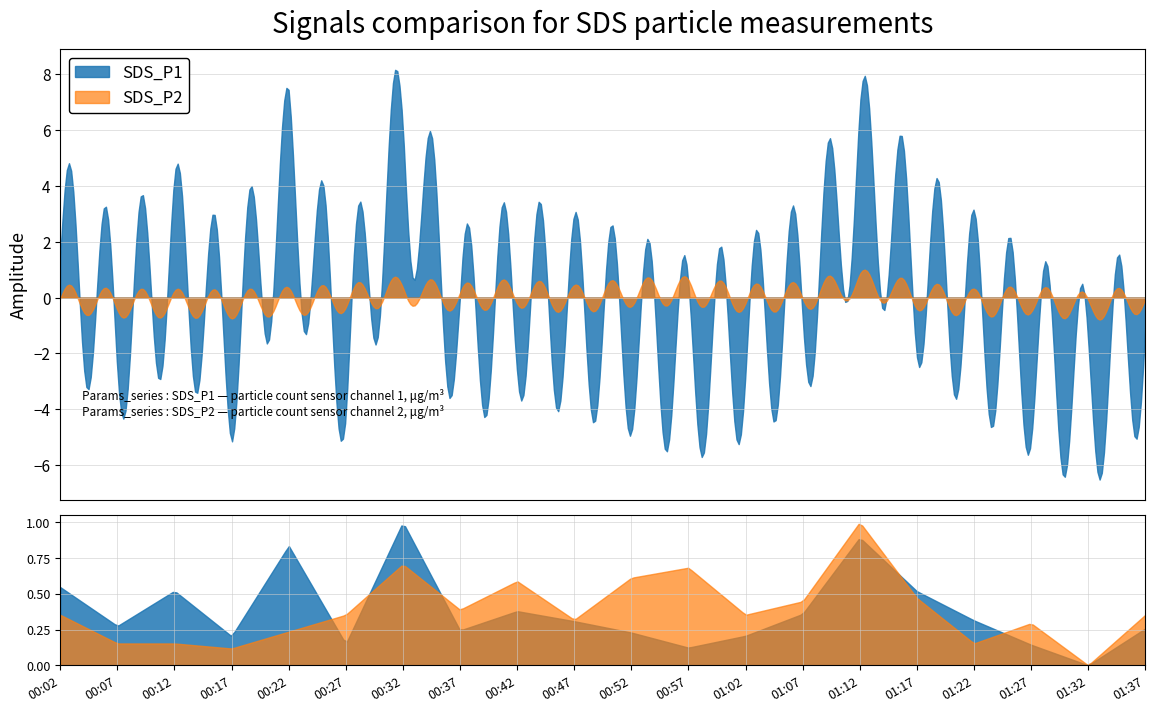

What is the label of the 5th point from the left?

00:22